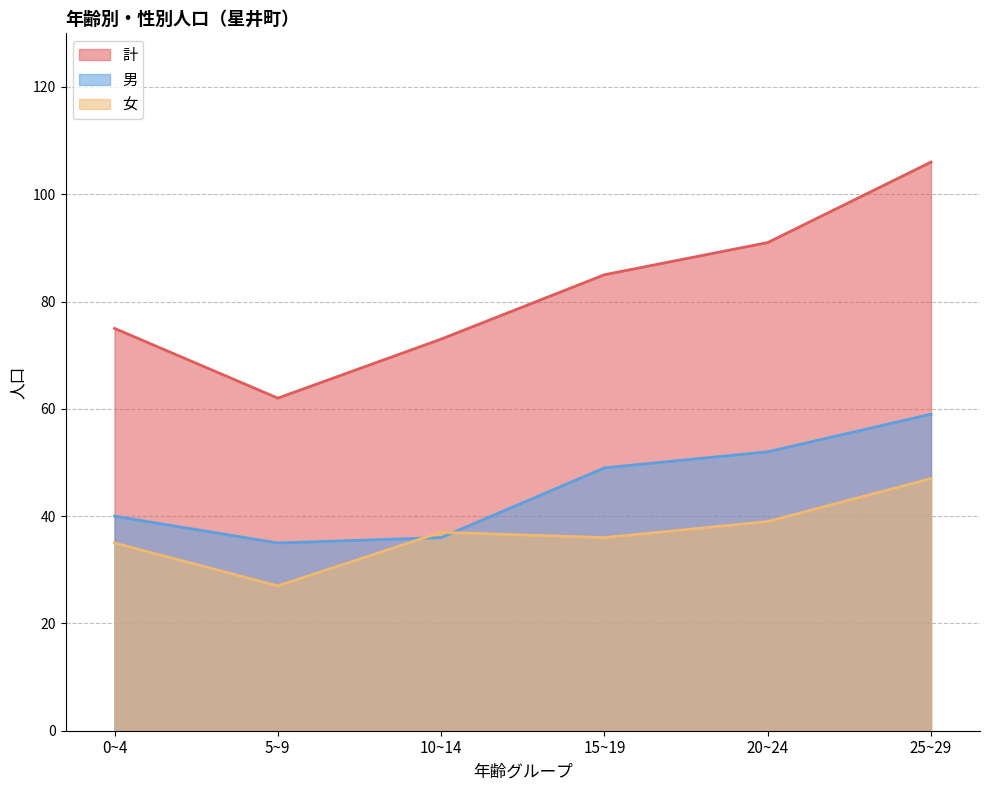

What is the highest value of the 女 series?

47